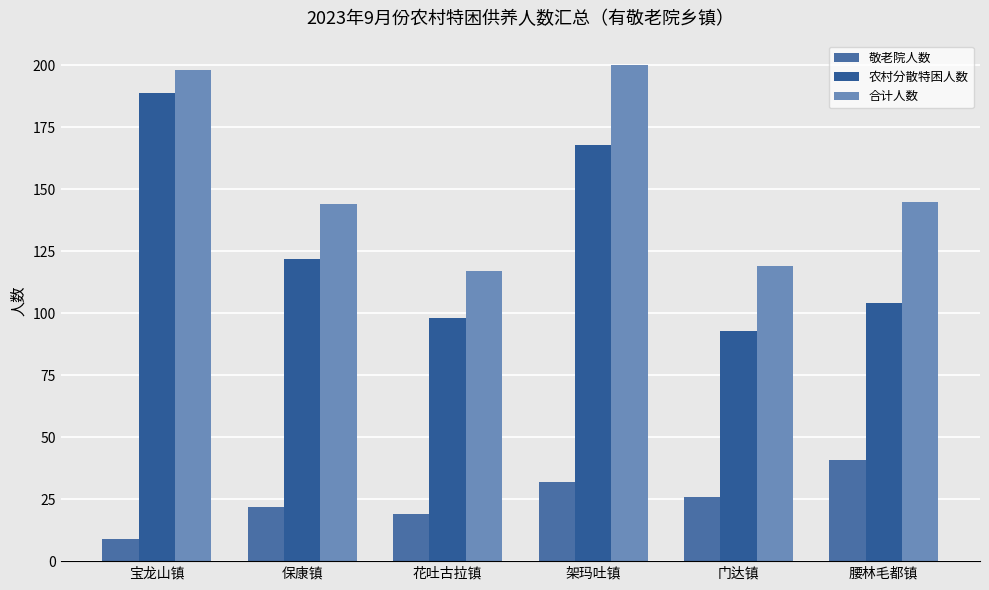

Does the chart contain stacked bars?

No